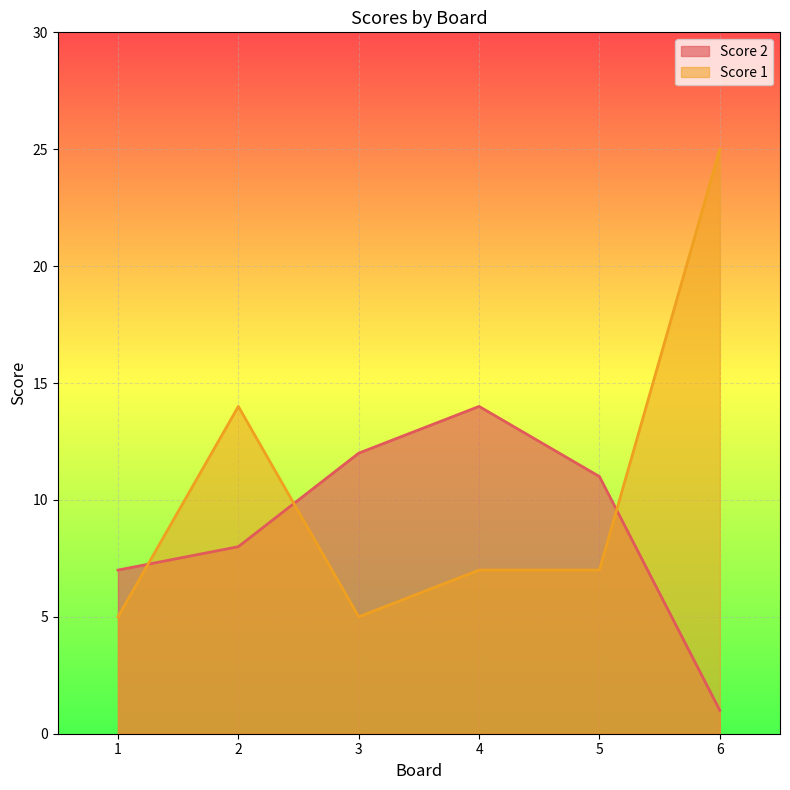

At which category does the chart reach its minimum across all series?

6